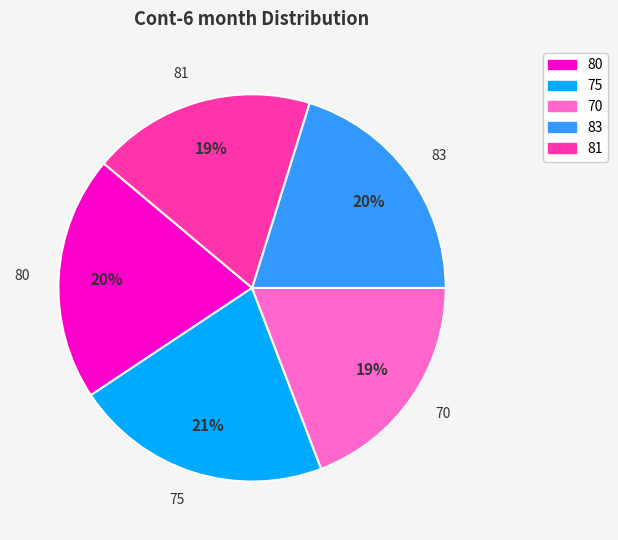

Which has a higher value, 70 or 81?

70